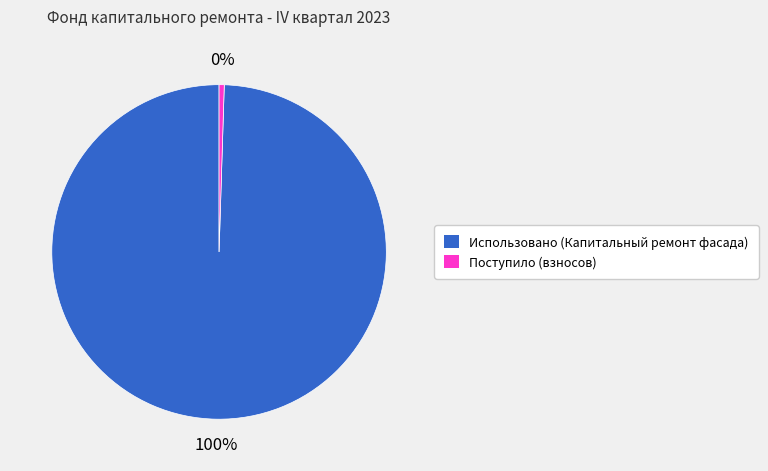

To the nearest percent, what percentage of the pie is Использовано (Капитальный ремонт фасада)?

100%